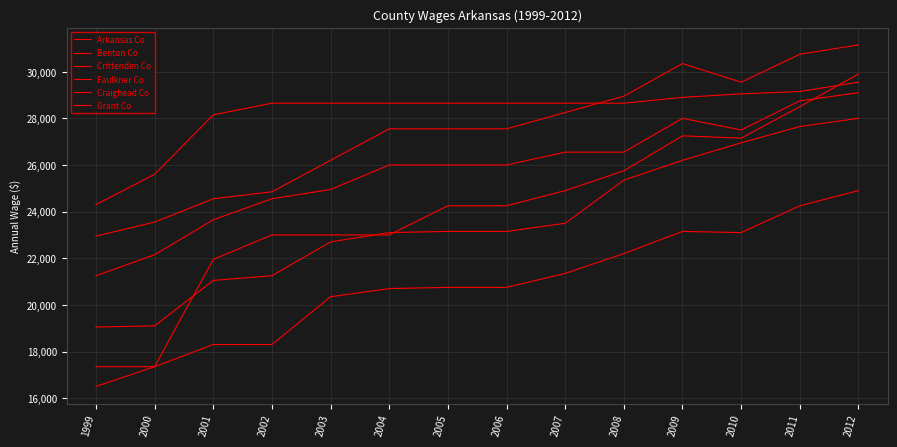

What value does the Craighead Co series have at 2007?

23500